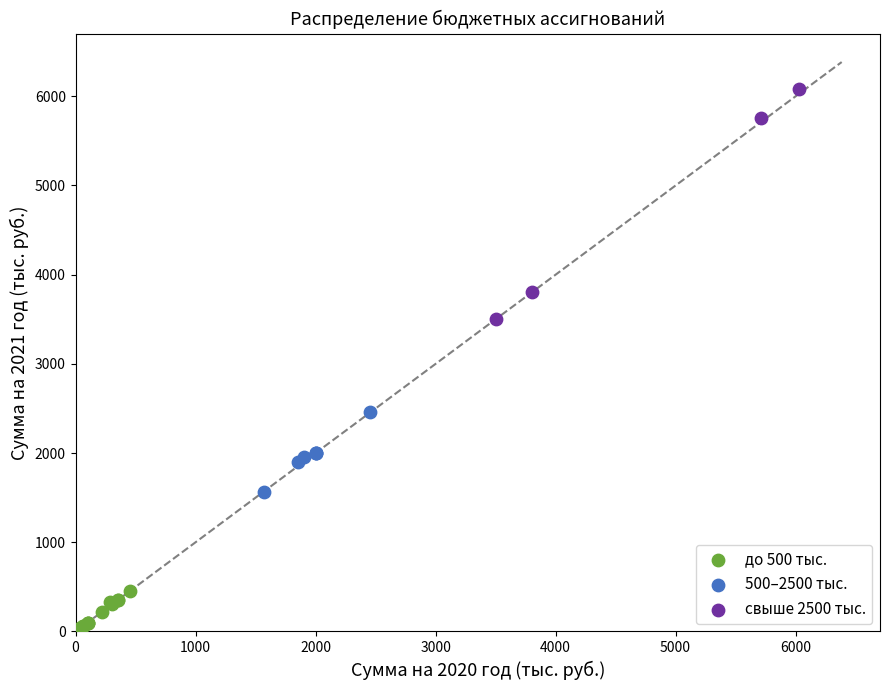

Which series has the largest Y range (max minus min)?

свыше 2500 тыс.